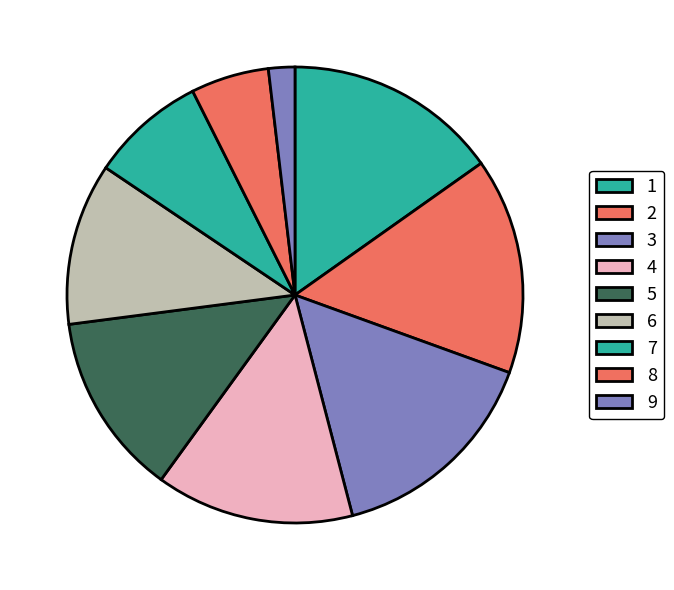

What percentage is NOT represented by 5?

87.0%